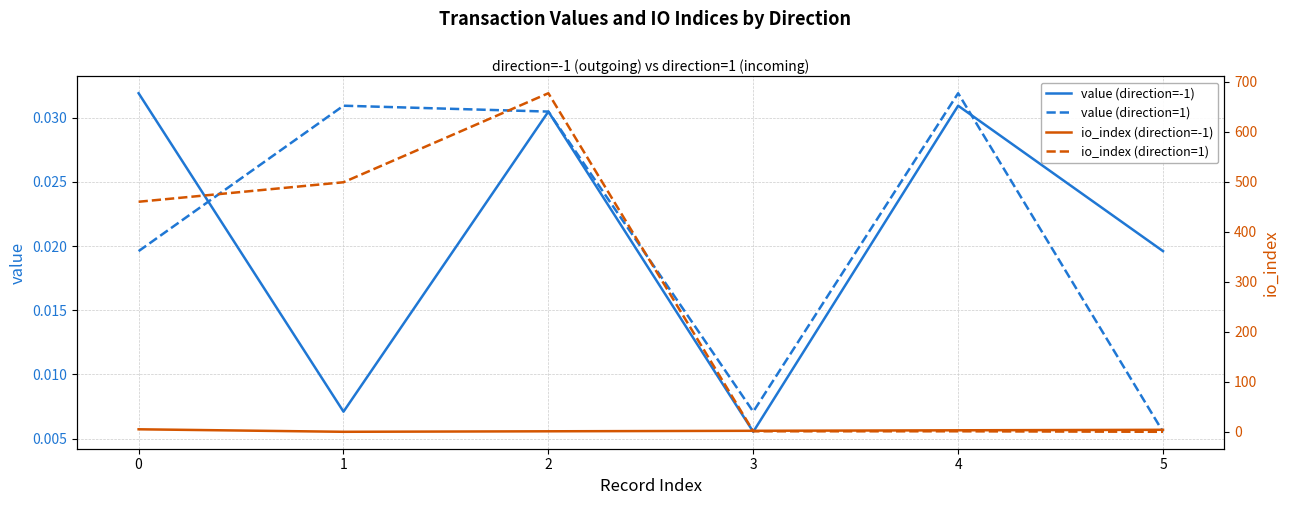

Reading right to left, list all the values displayed in this chart.

value (direction=-1): 0.0	0.0	0.0	0.0	0.0	0.0
value (direction=1): 0.0	0.0	0.0	0.0	0.0	0.0
io_index (direction=-1): 4.0	3.0	2.0	1.0	0.0	5.0
io_index (direction=1): 0.0	1.0	1.0	677.0	499.0	460.0